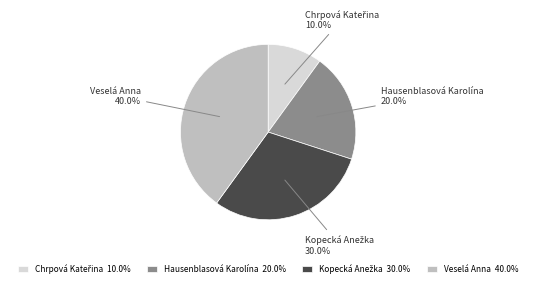

How many segments does this pie chart have?

4